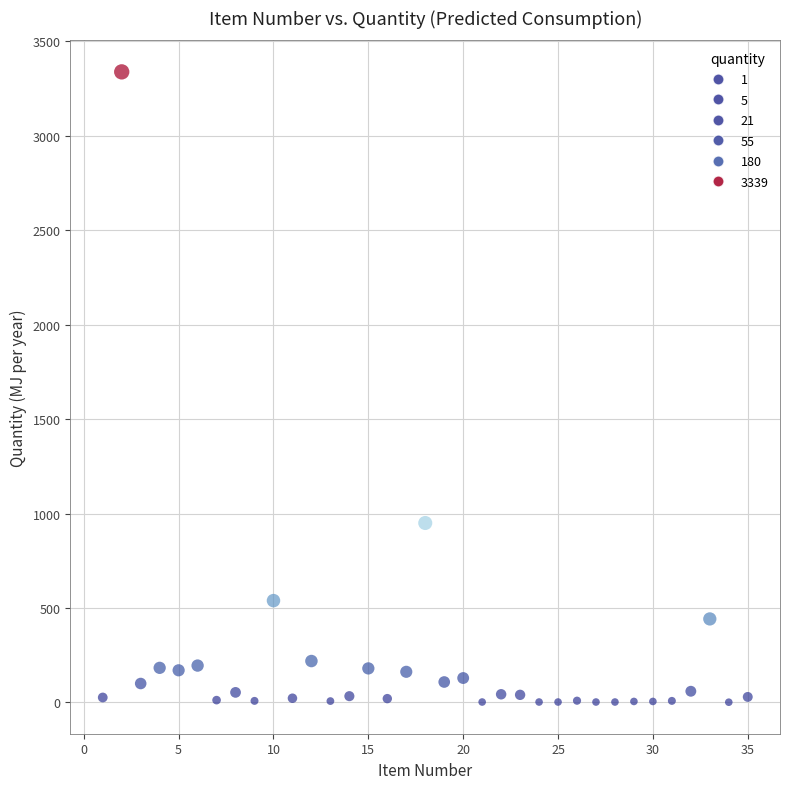

What Y value in the scatter plot is closest to 1670?

950